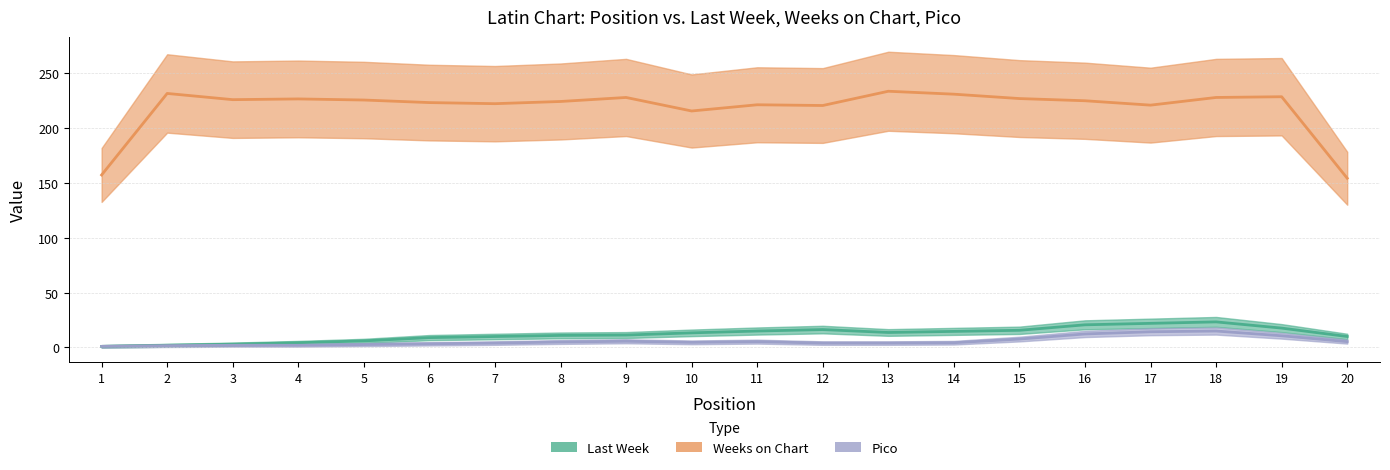

At which label does Pico first exceed 4?

9